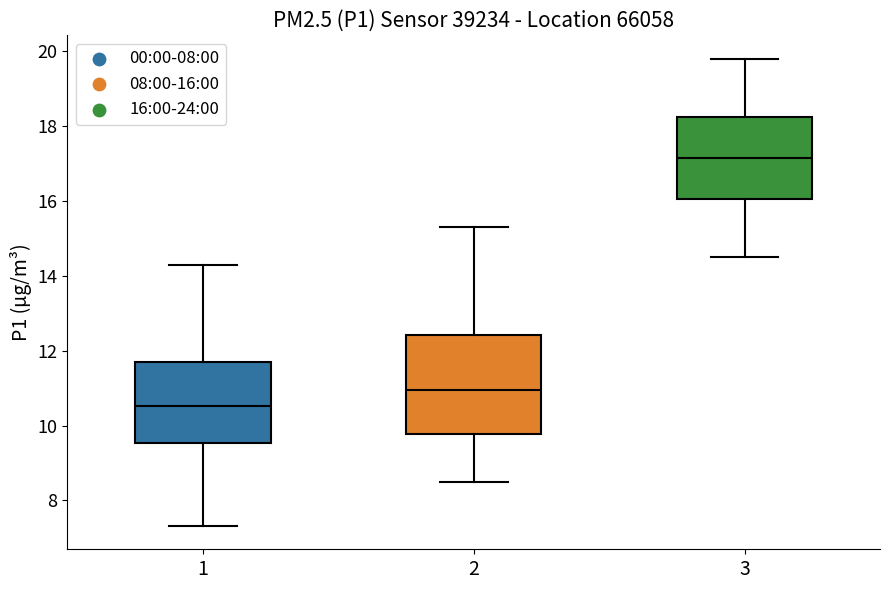

Comparing the boxes themselves (not the whiskers), which one is the tallest?

2